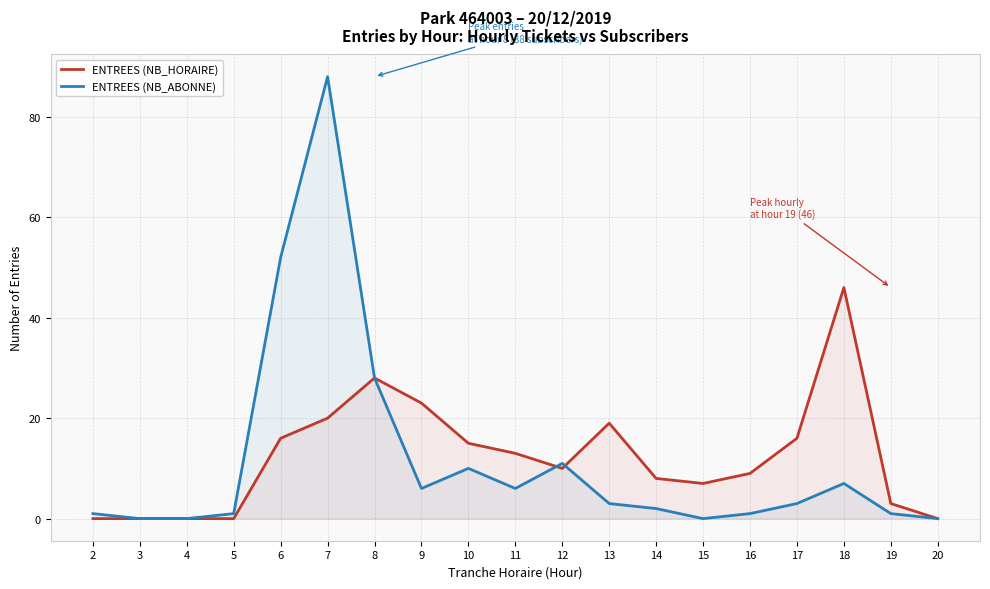

Where does the ENTREES (NB_ABONNE) series first go above 3?

6